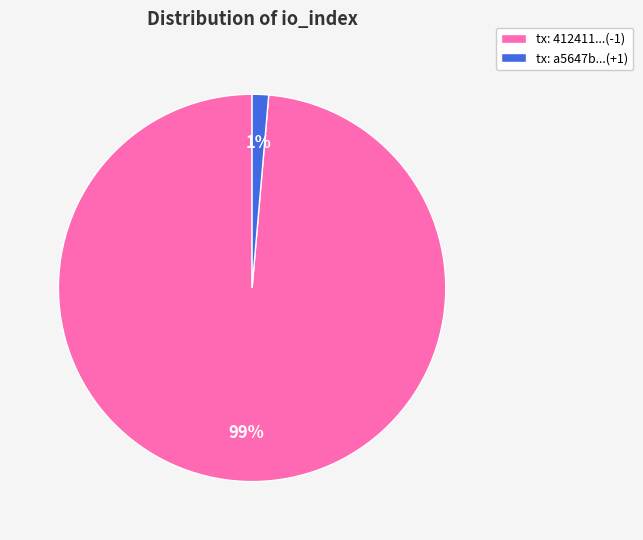

To the nearest percent, what is the average slice percentage?

50%